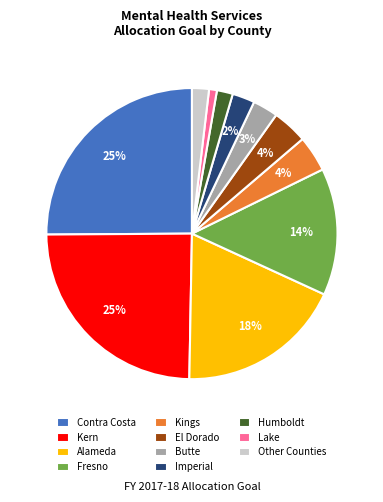

How many segments does this pie chart have?

11